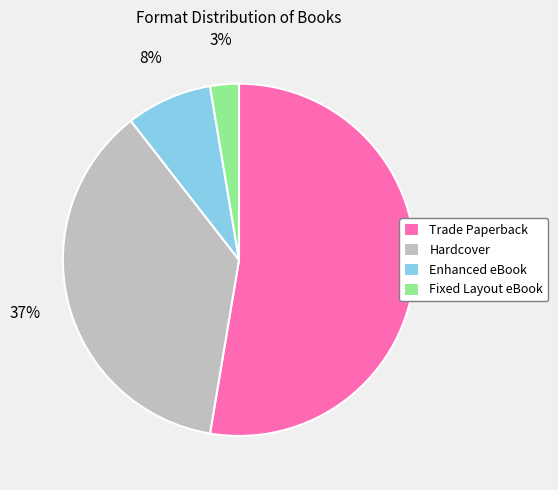

To the nearest percent, what portion does Fixed Layout eBook represent?

3%